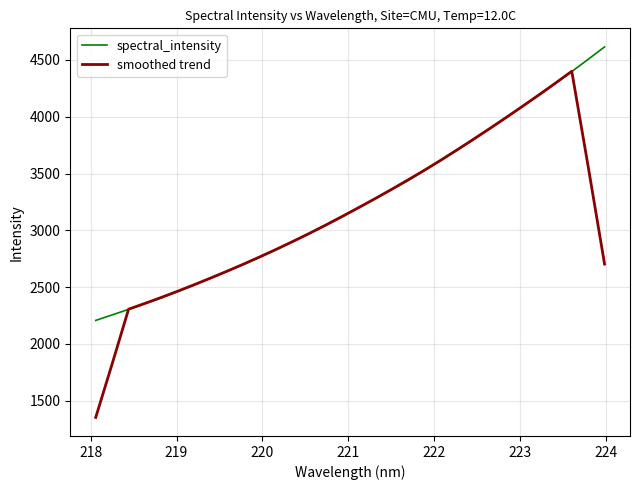

Which series has the largest range (max minus min)?

smoothed trend